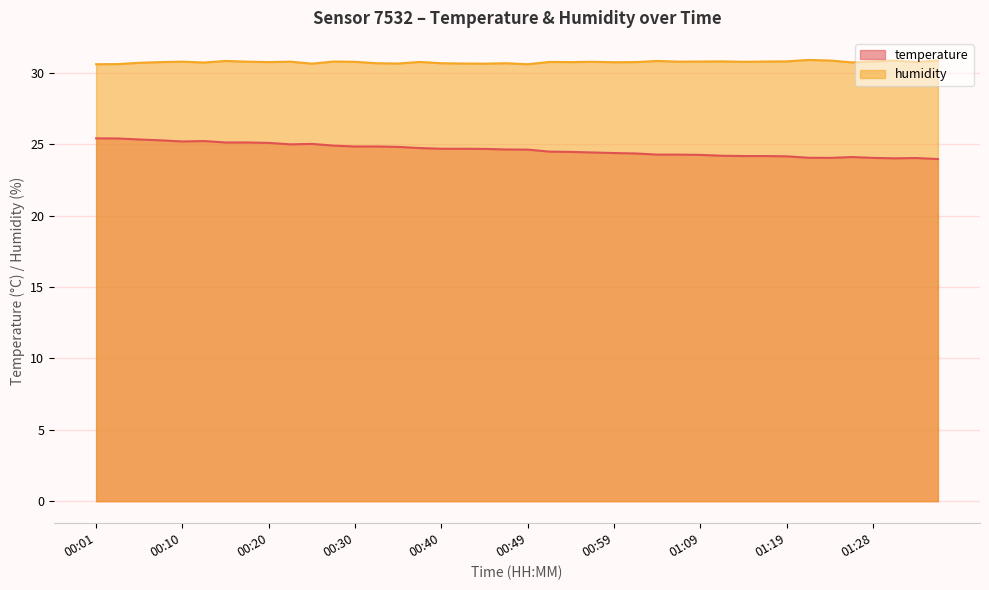

What is the maximum value for temperature?

25.4